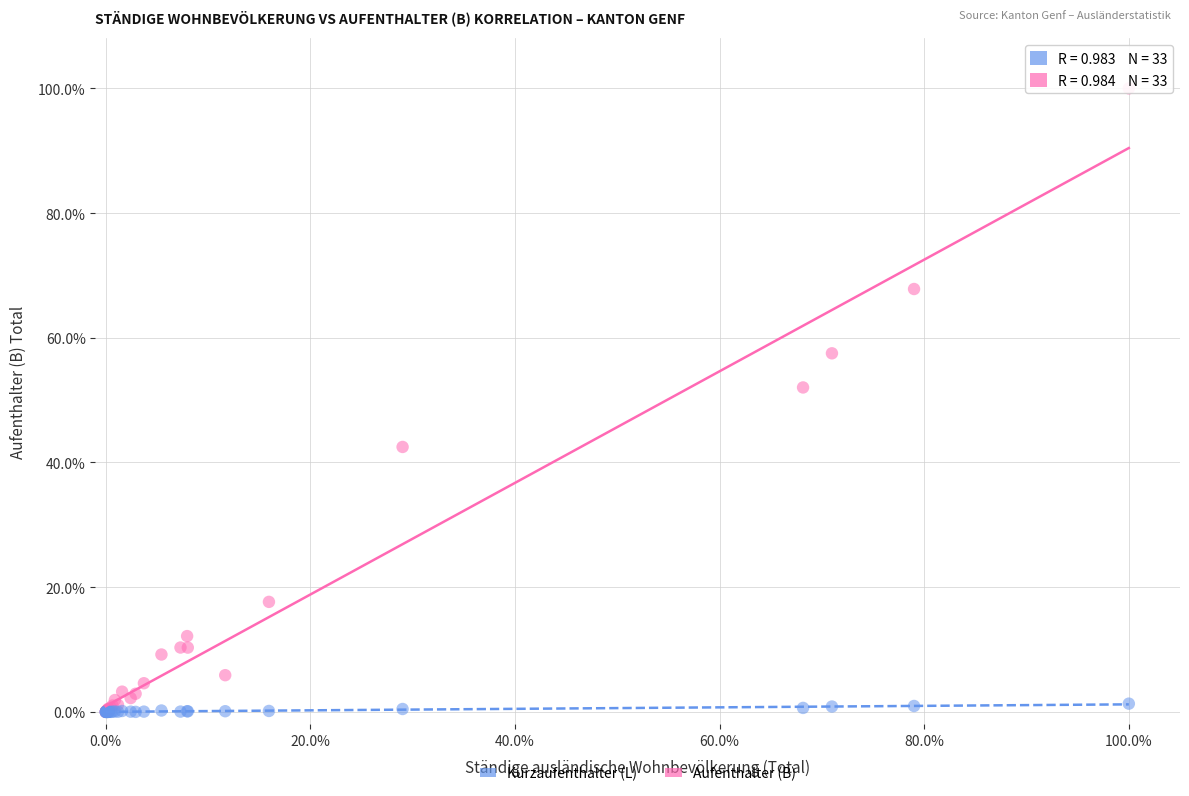

What are all the series names shown in the legend?

Kurzaufenthalter (L), Aufenthalter (B)